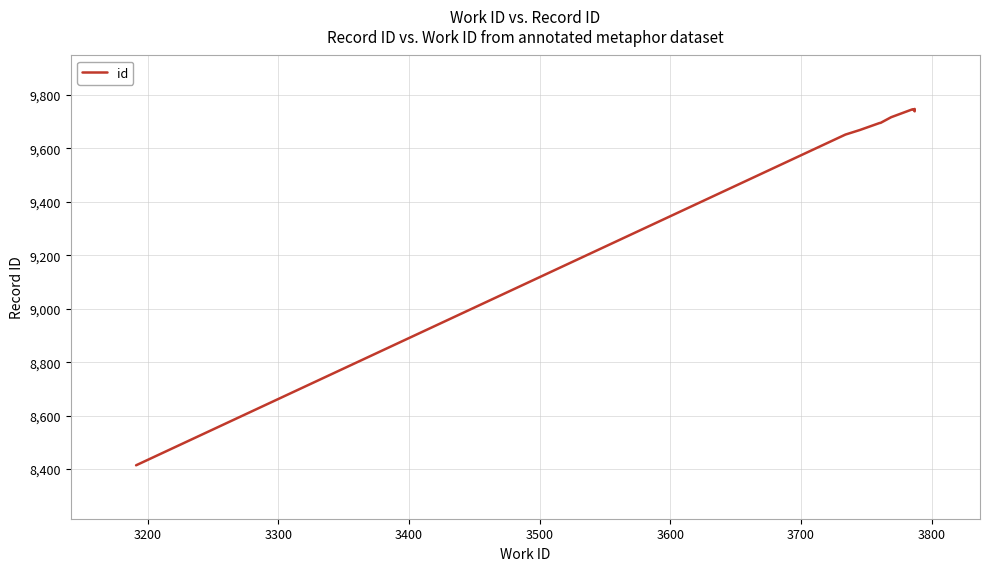

Between 3700 and 3400, which is larger?

3700